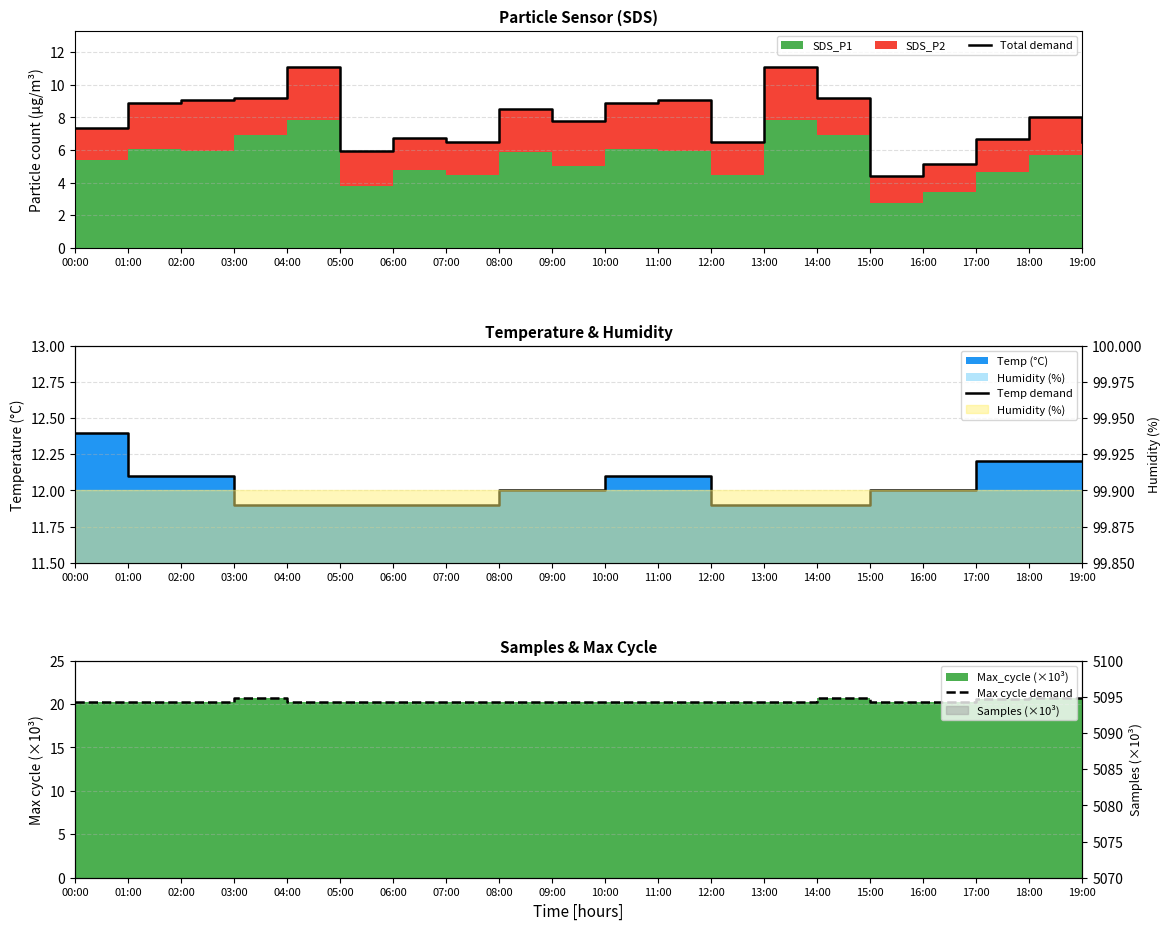

List the series in order of their peak value, highest first.

Max cycle demand, Temp demand, Total demand